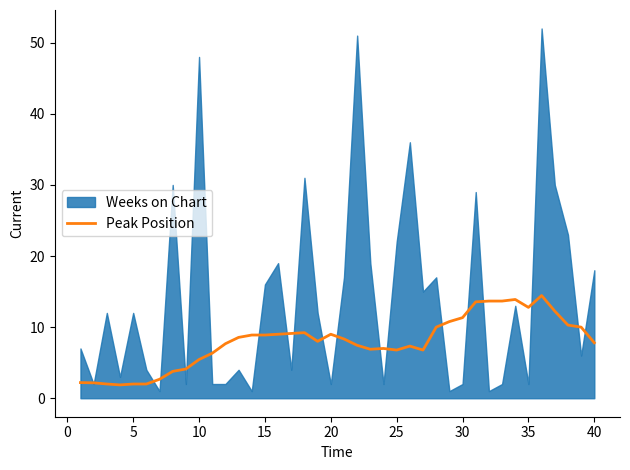

What is the sum of all values?

317.9